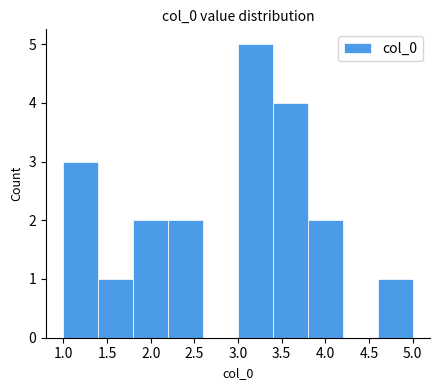

Which range on the x-axis has the tallest bar?

3.0 to 3.4